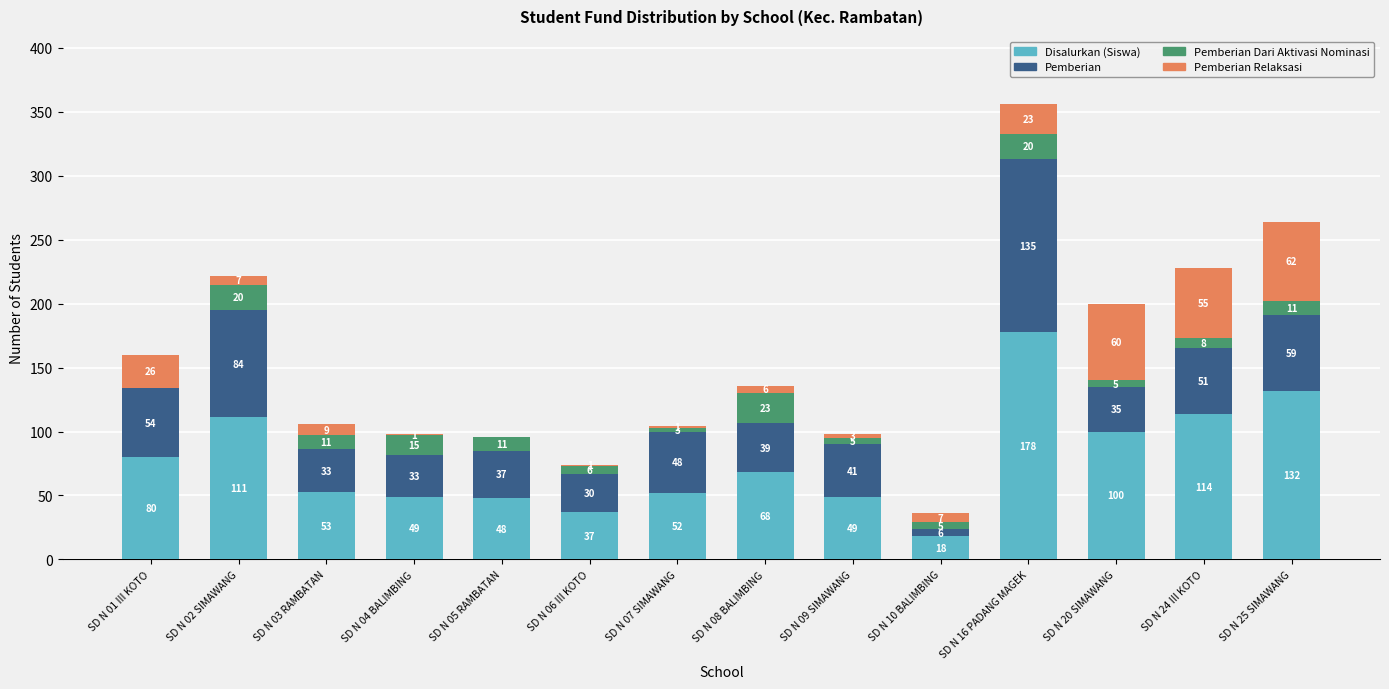

At which category is the sum across all series the highest?

SD N 16 PADANG MAGEK